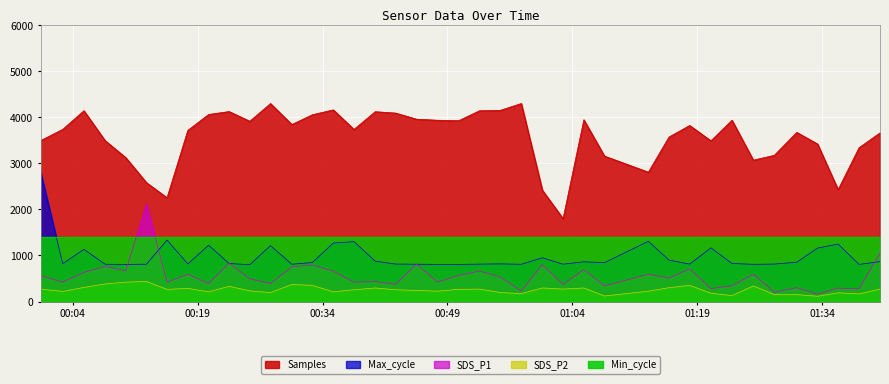

Which series has the widest spread of values?

Samples